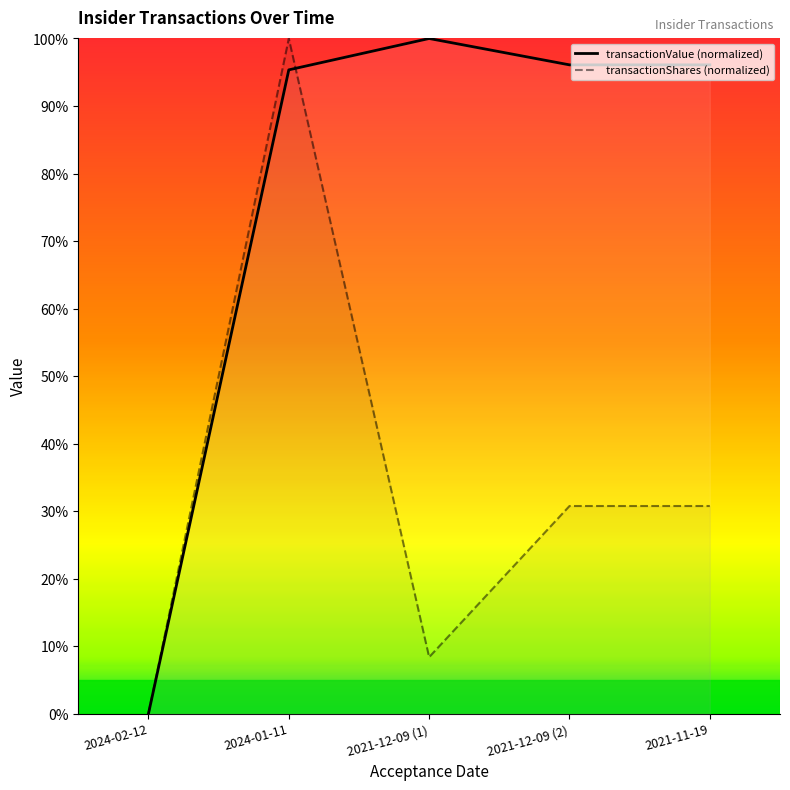

How many times do transactionShares (normalized) and transactionValue (normalized) cross each other?

1